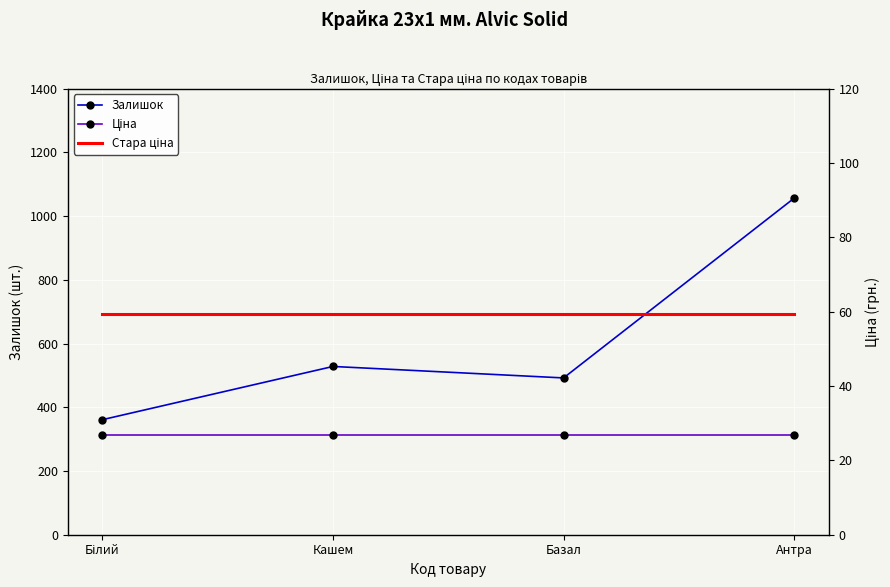

Is the value of Залишок at Базал greater than the value of Стара ціна at Антра?

Yes